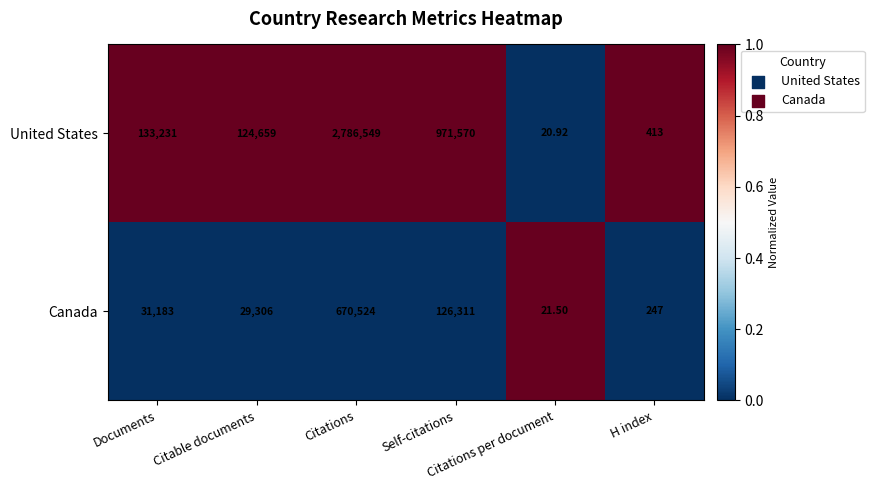

Rank the series by their maximum value, from lowest to highest.

Canada, United States